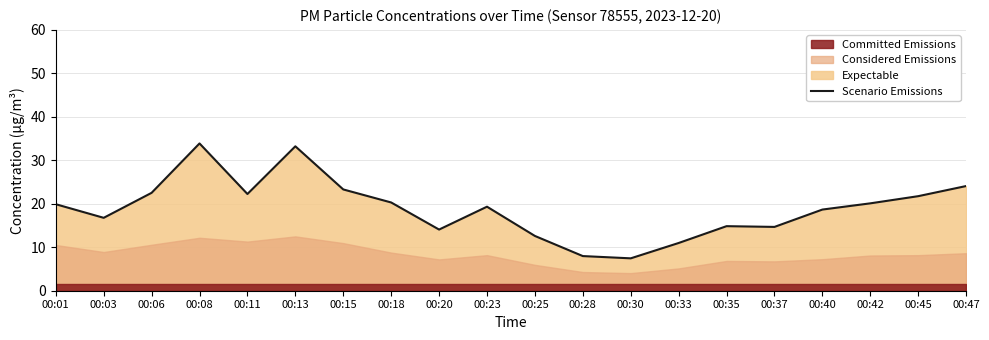

Reading left to right, extract all data points from this chart.

19.9	16.8	22.5	33.9	22.2	33.2	23.3	20.3	14.1	19.3	12.6	8.0	7.5	11.0	14.8	14.7	18.7	20.1	21.8	24.1